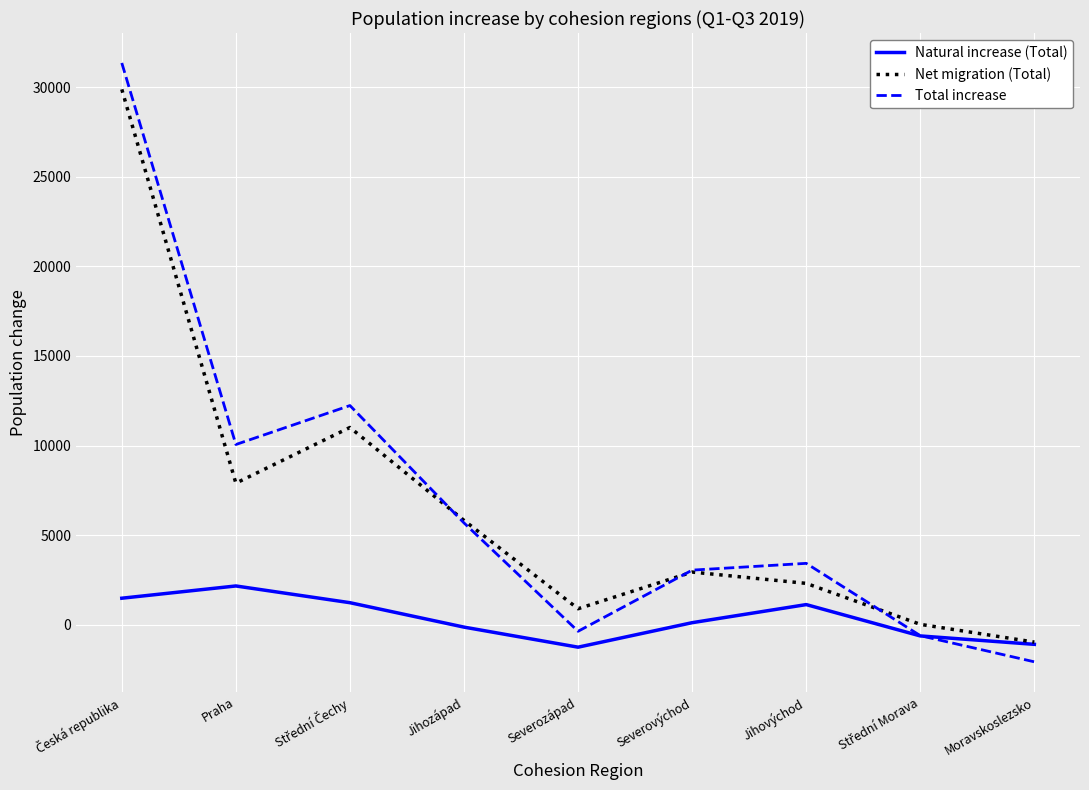

What is the total value across all series at Severovýchod?

6084